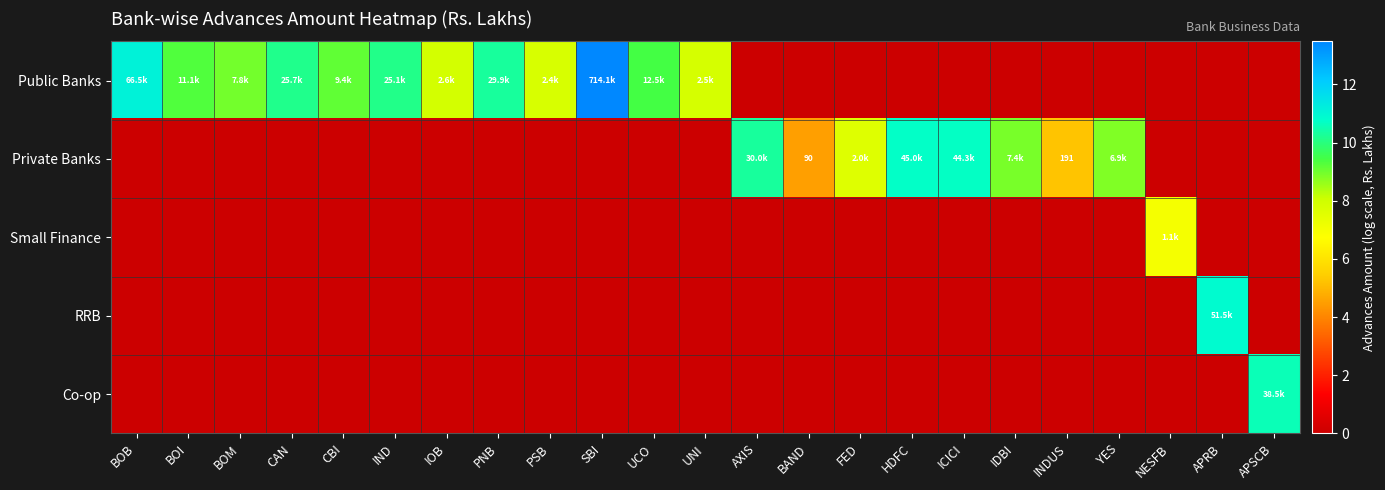

Is it true that Small Finance equals -2.8 at CAN?

False